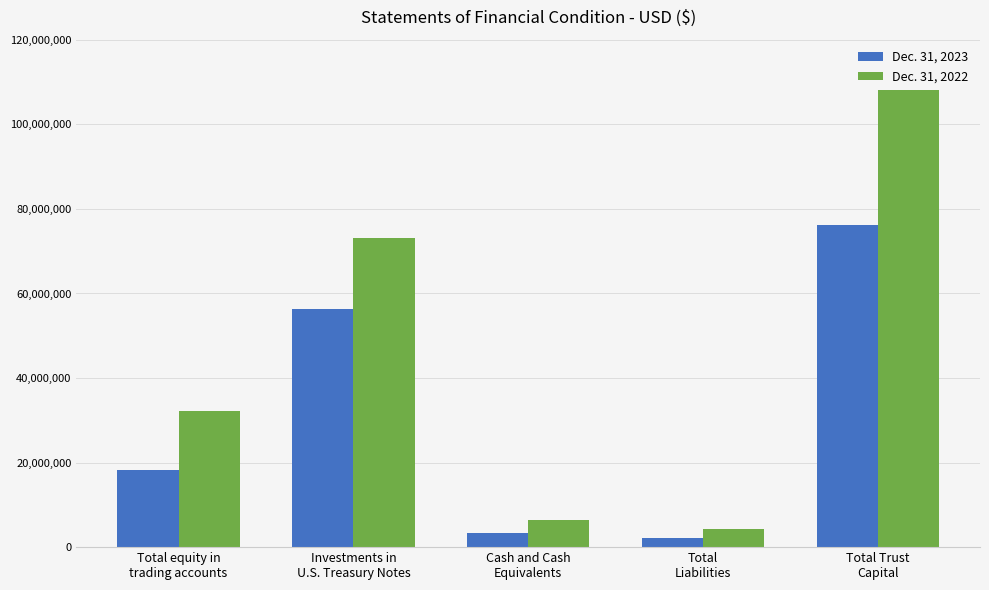

What are all the series names shown in the legend?

Dec. 31, 2023, Dec. 31, 2022